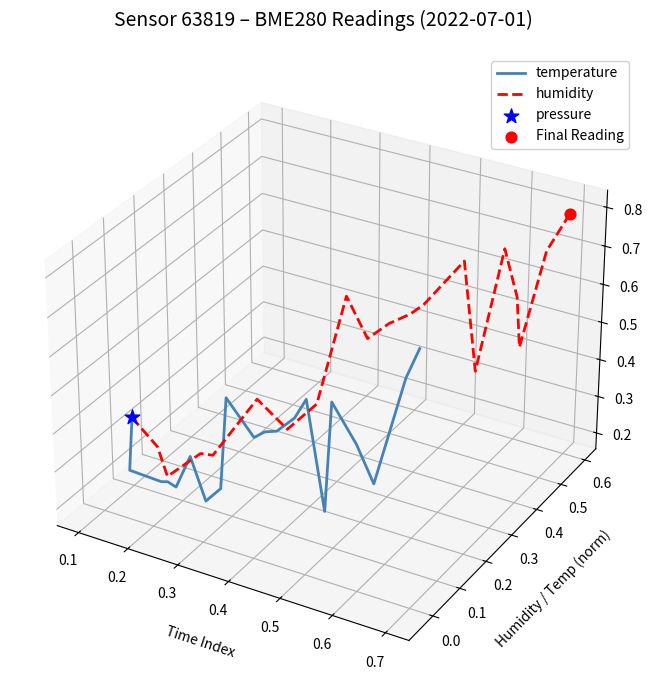

Which series reaches the maximum Y coordinate?

humidity